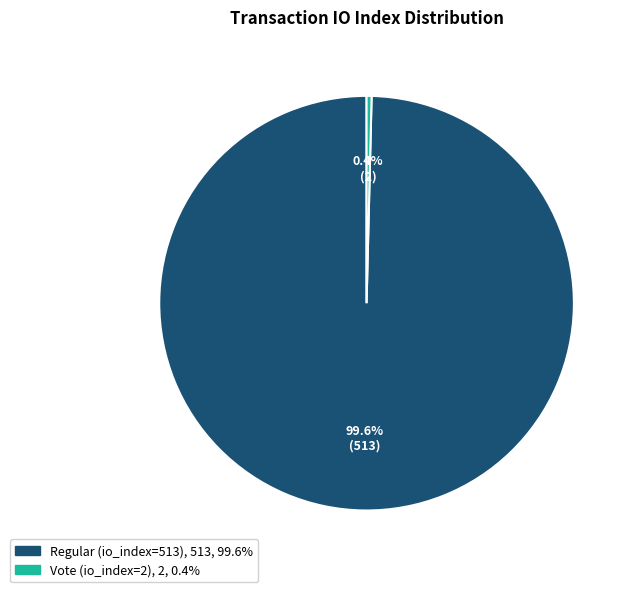

To the nearest percent, what portion does Regular (io_index=513) represent?

100%